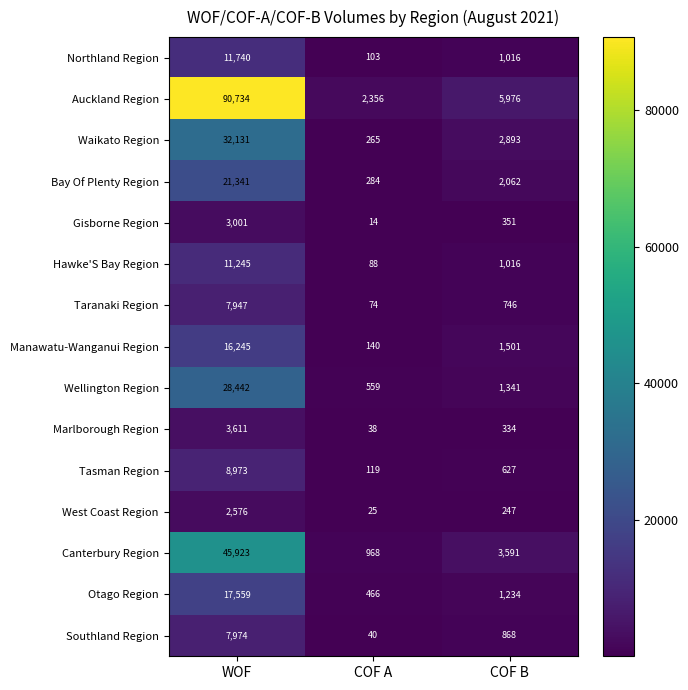

What is the maximum value shown in the chart?

90734